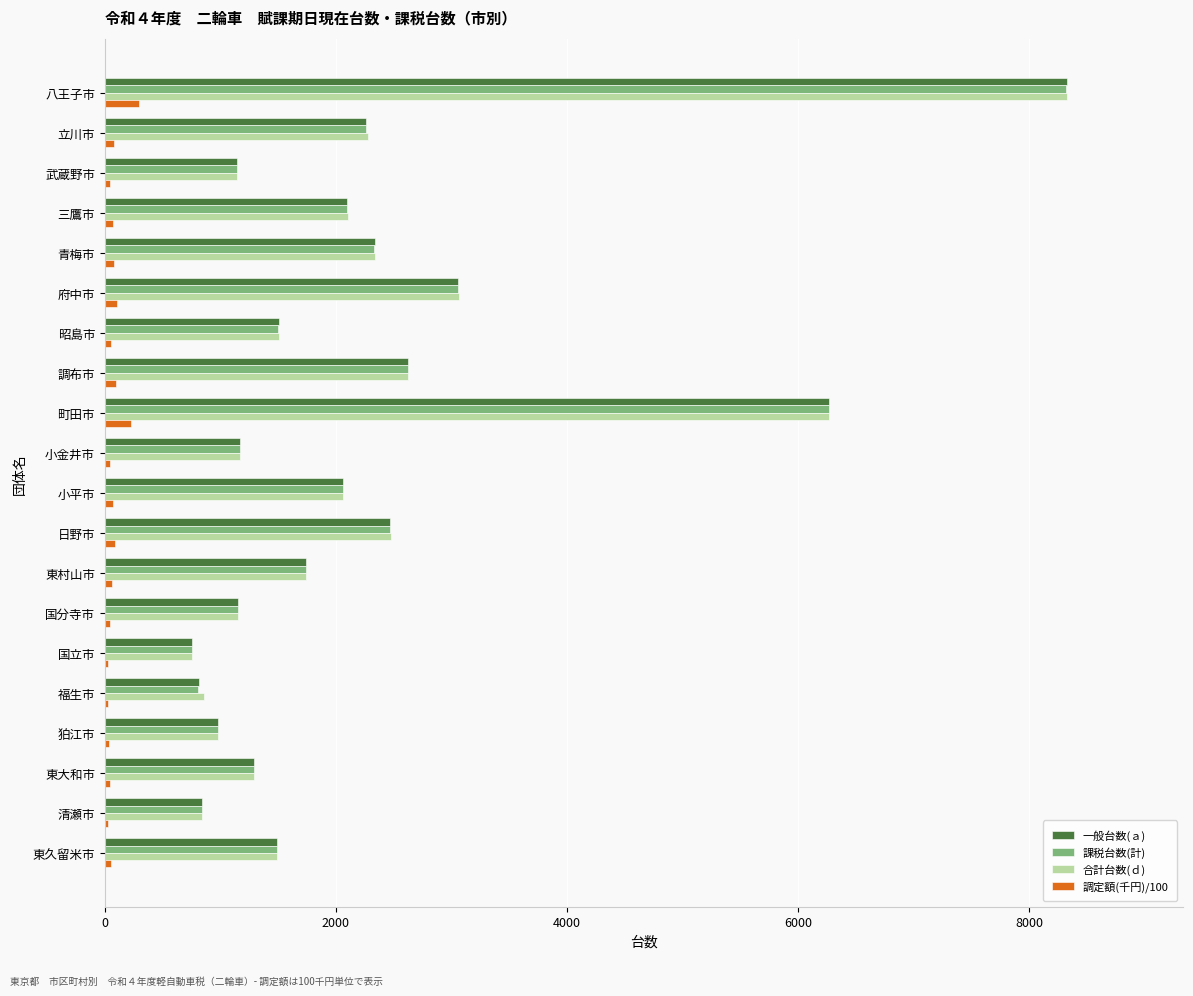

Which series changed the most between 八王子市 and 小金井市?

合計台数(ｄ)